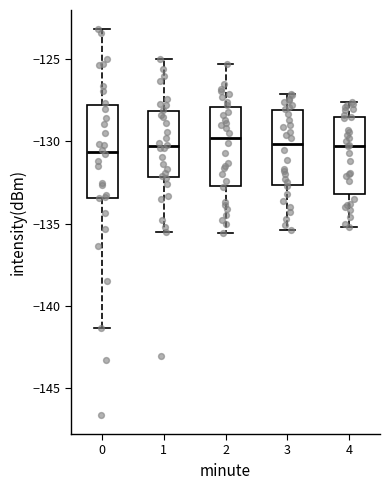

Reading left to right, transcribe this box plot: for each box, give where its median line is, the range the box spans, and where its two whiskers end, as read against the y-axis. The values are not printed on the chart, so give them approximately, as read against the axis.

0: median -130.5, box -133.5 to -128.0, whiskers -141.5 to -123.0
1: median -130.5, box -132.0 to -128.0, whiskers -135.5 to -125.0
2: median -130.0, box -132.5 to -128.0, whiskers -135.5 to -125.5
3: median -130.0, box -132.5 to -128.0, whiskers -135.5 to -127.0
4: median -130.0, box -133.0 to -128.5, whiskers -135.0 to -127.5